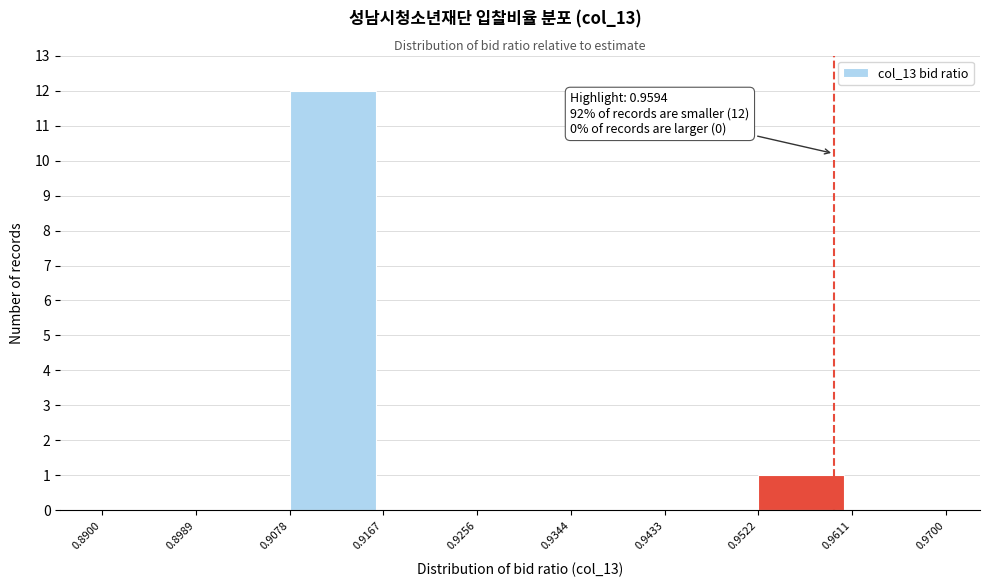

Which range on the x-axis has the tallest bar?

0.9078 to 0.9167